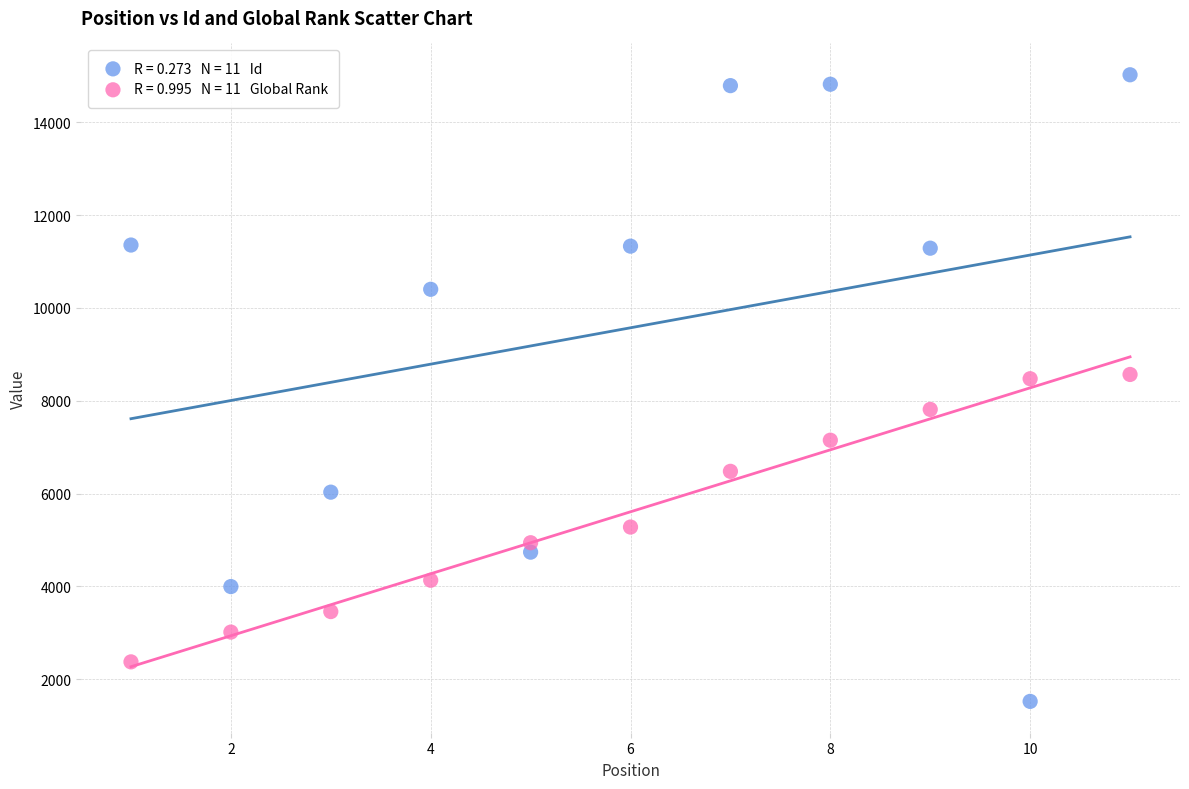

Across all data points, what is the range of Y values (max minus min)?

13507